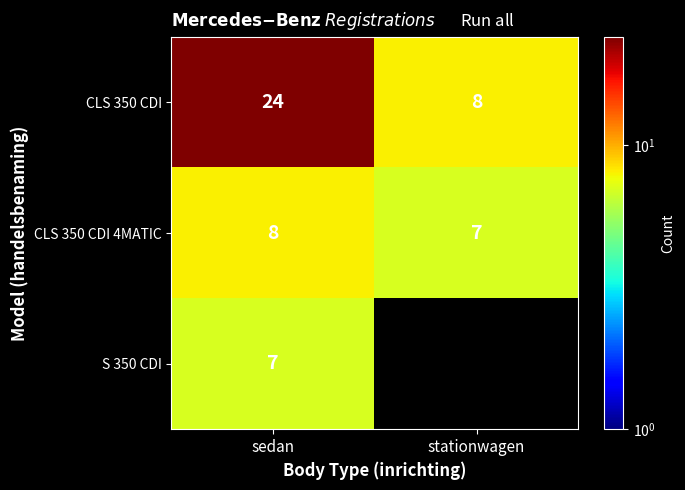

Is the value of CLS 350 CDI 4MATIC at sedan greater than the value of S 350 CDI at sedan?

Yes